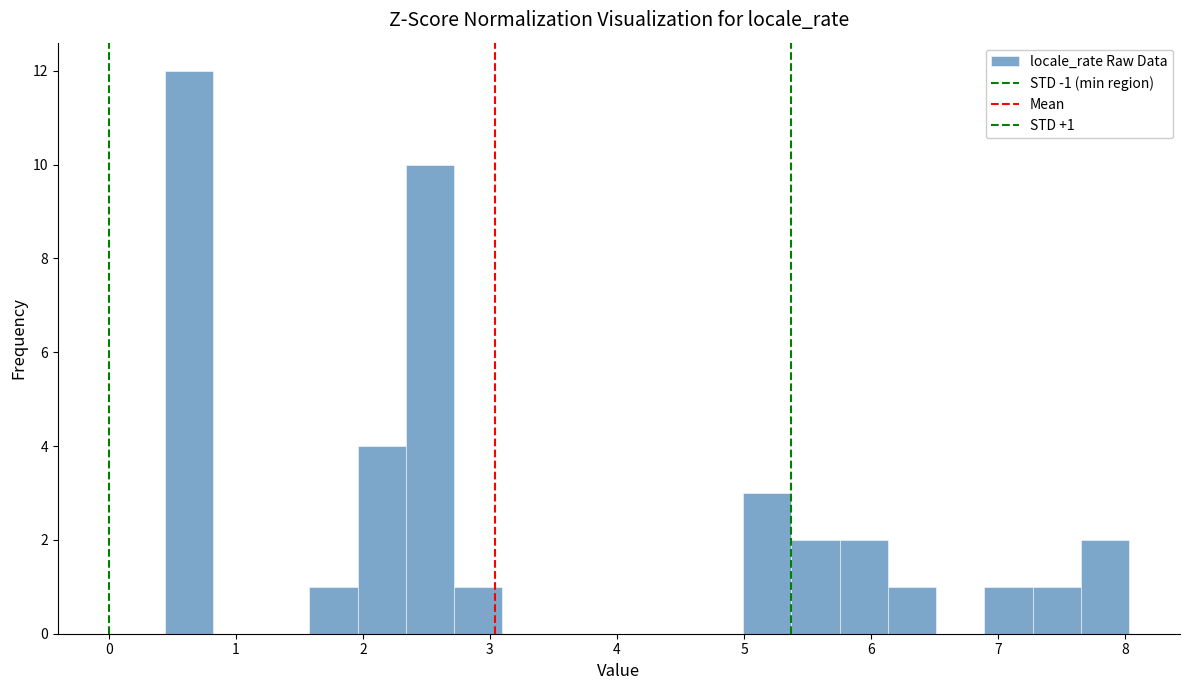

Read against the x-axis, roughly where is the centre of the tallest bar?

0.6